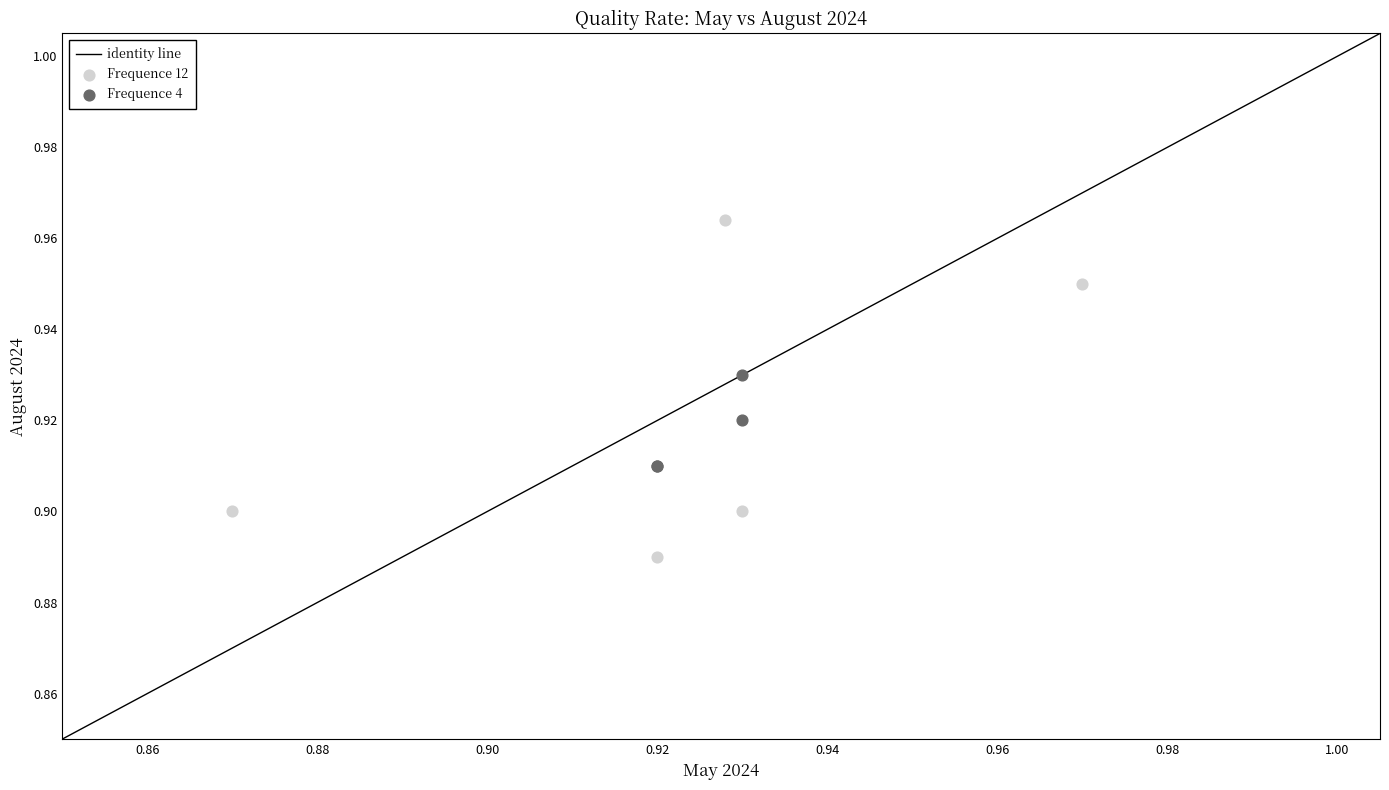

Which series reaches the minimum Y coordinate?

Frequence 12